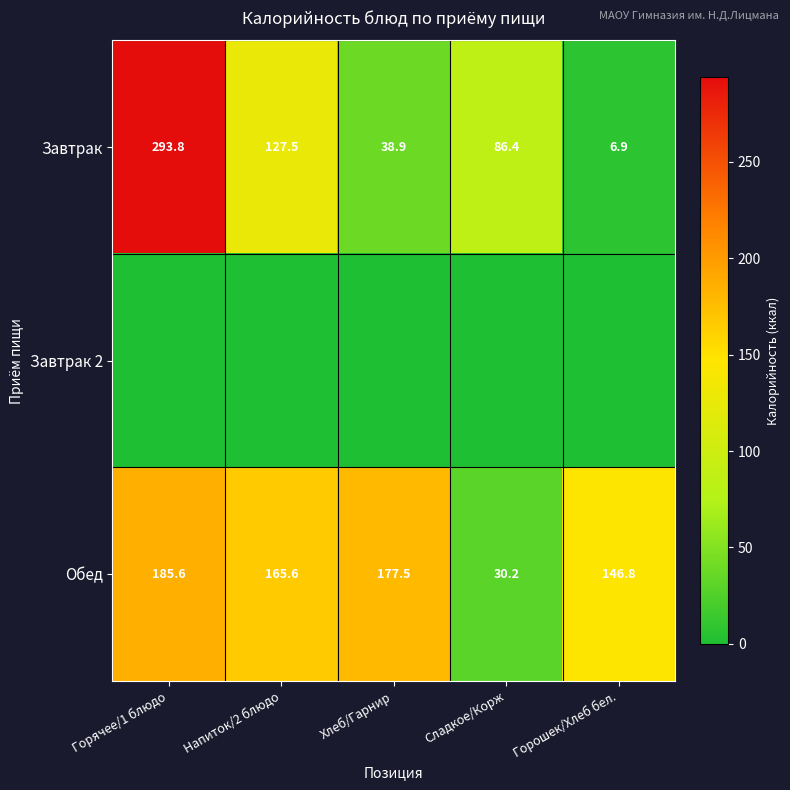

Where is Обед nearest to the value 107?

Горошек/Хлеб бел.